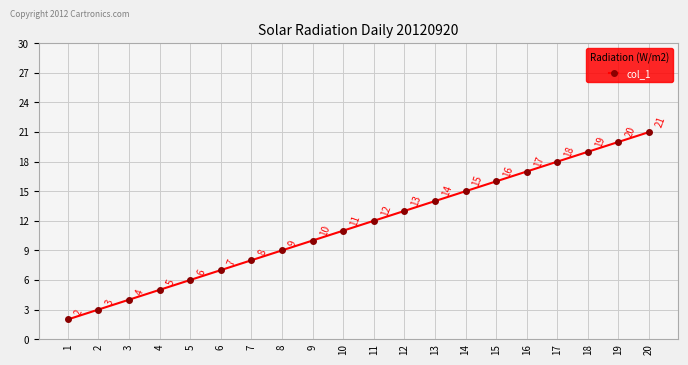

How many lines are shown in the chart?

1